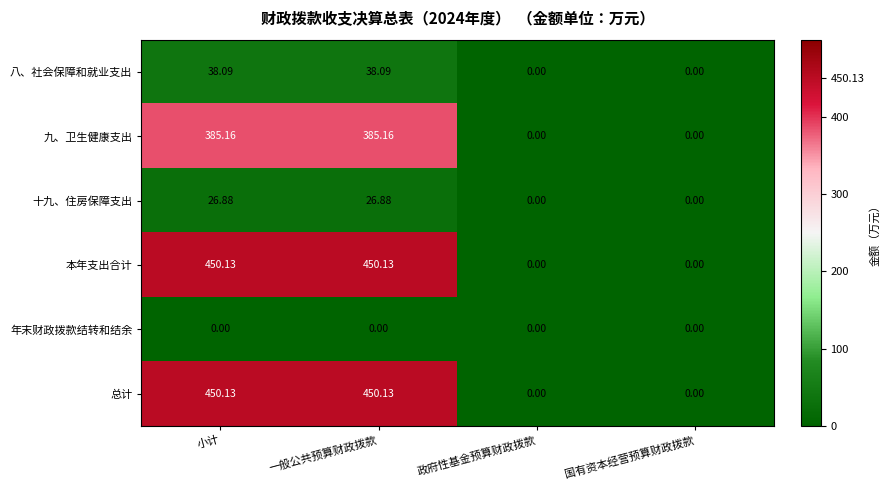

What is the total value across all series at 一般公共预算财政拨款?

1350.4